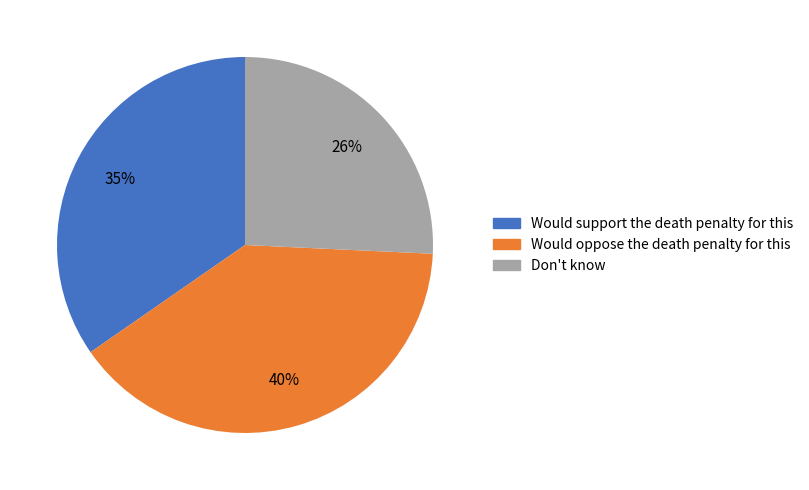

Is it true that Would oppose the death penalty for this is 40% of the pie?

True